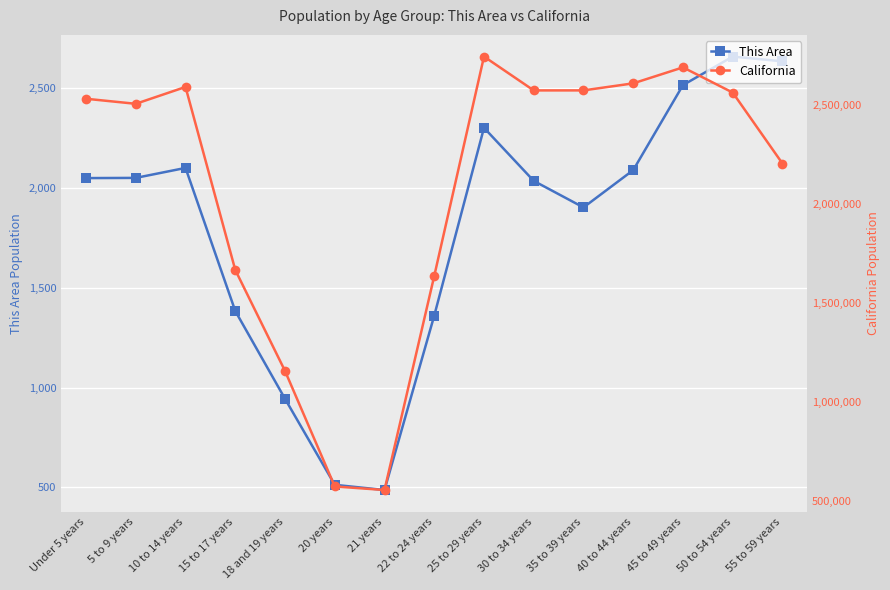

What is the average value of the California series?

2078350